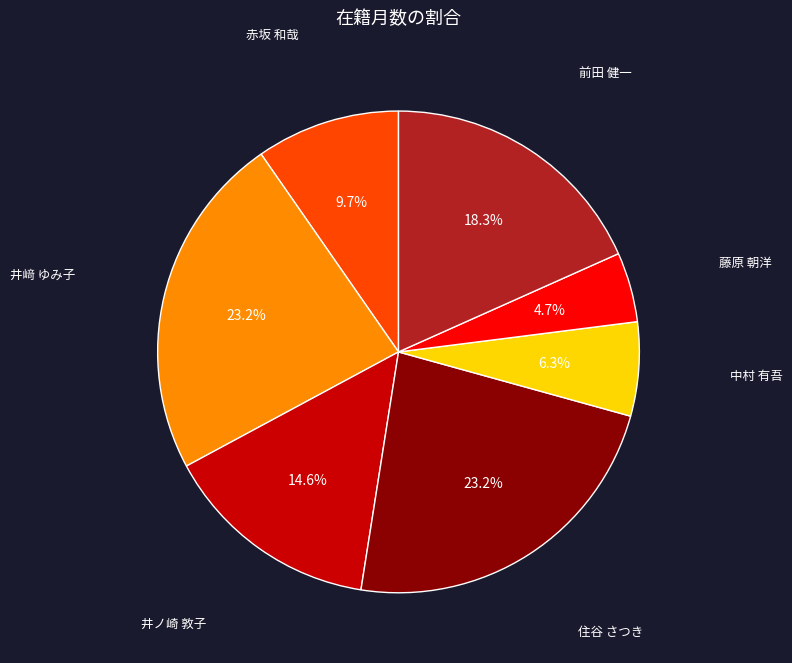

Is there any slice that represents more than half of the pie?

No